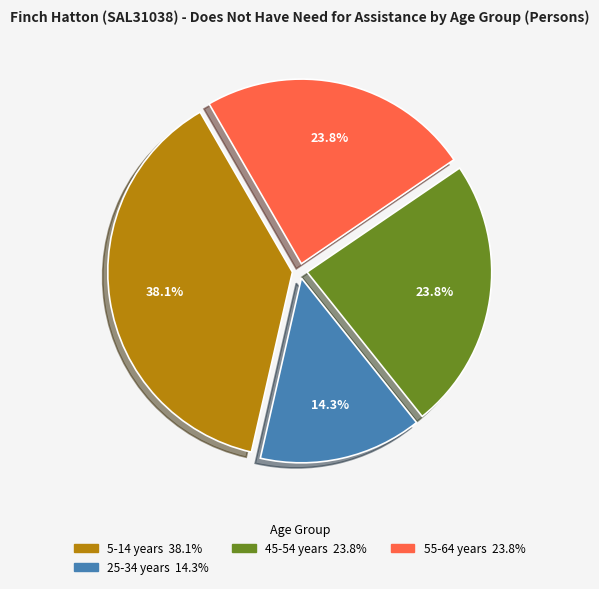

Is there a majority slice in this chart?

No